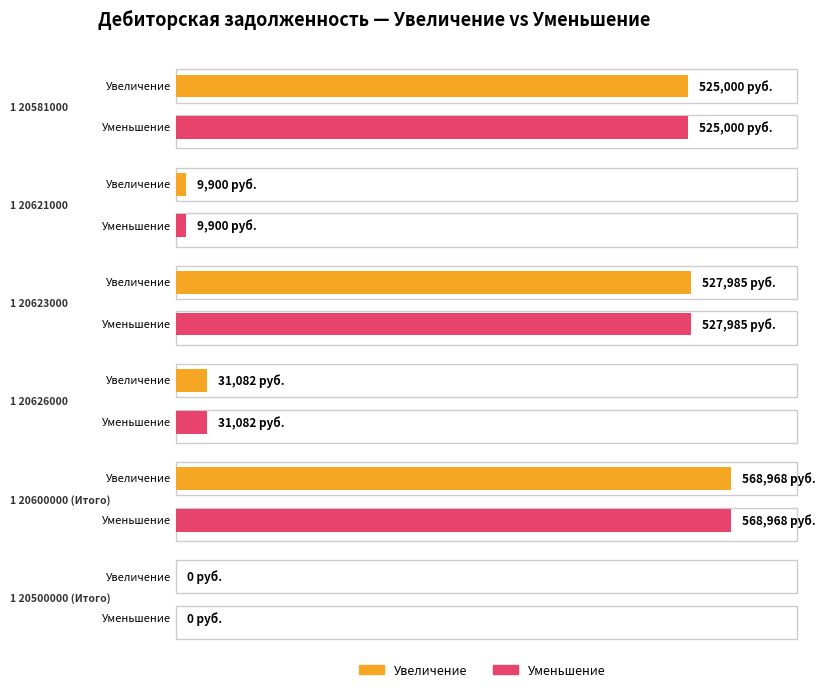

What is the label of the 5th bar from the right?

1 20621000